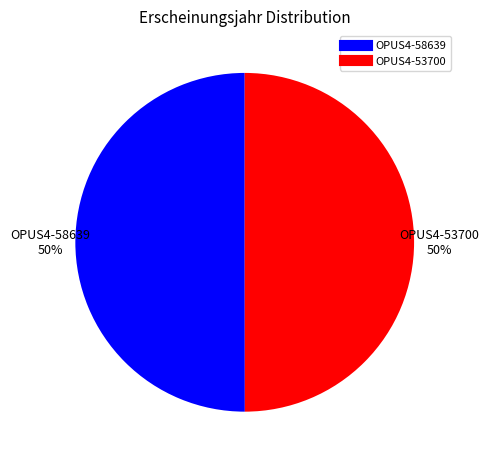

Is it true that OPUS4-58639 is 39% of the pie?

False